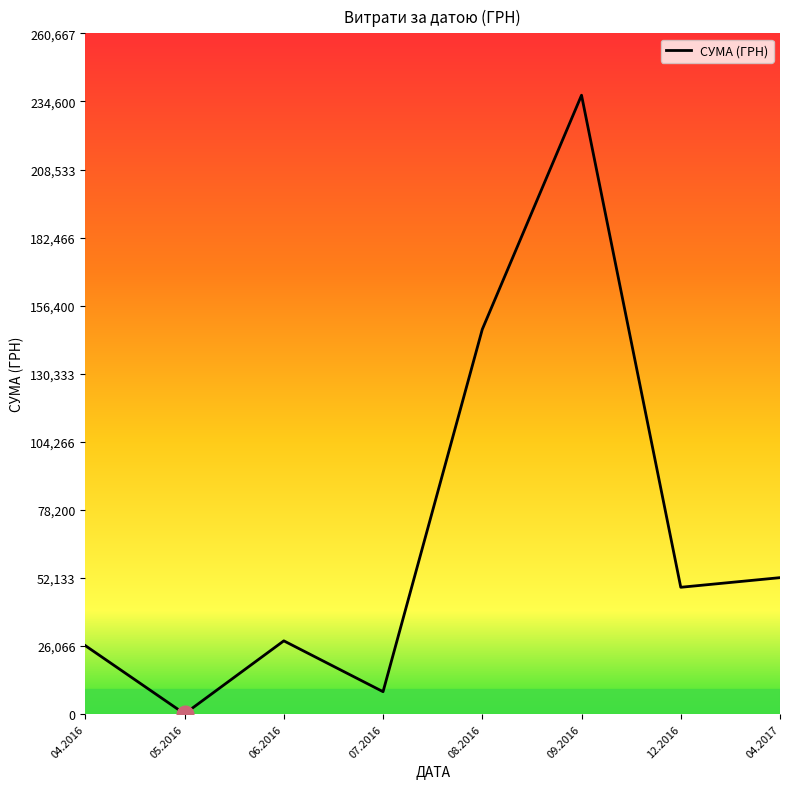

How many values are below 48589?

4